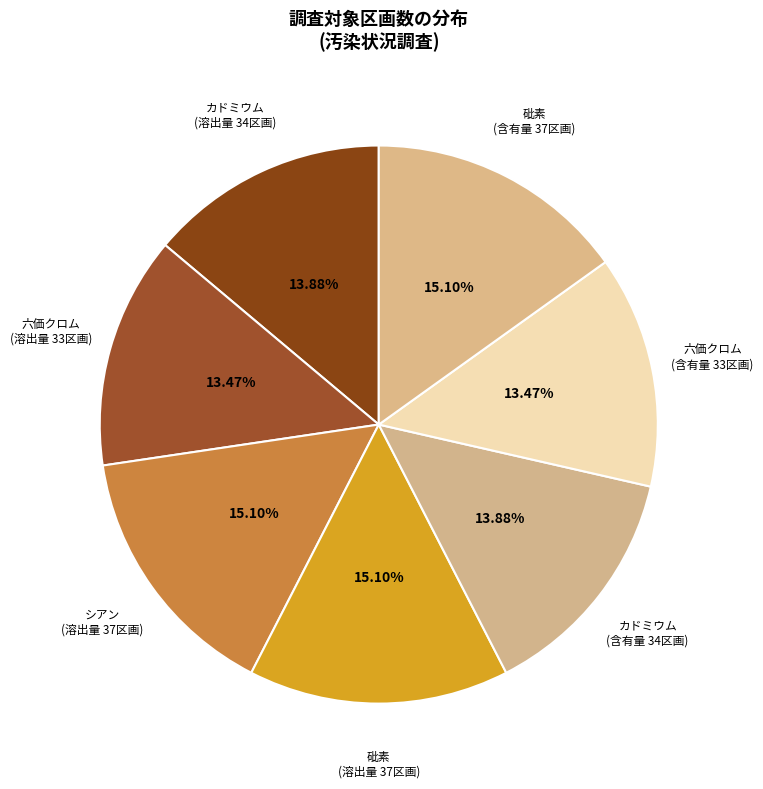

How many segments does this pie chart have?

7